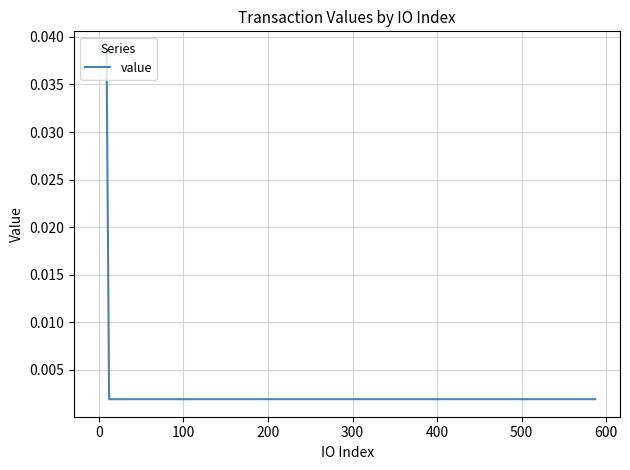

True or false: the data has more than 2 interior local peaks.

False